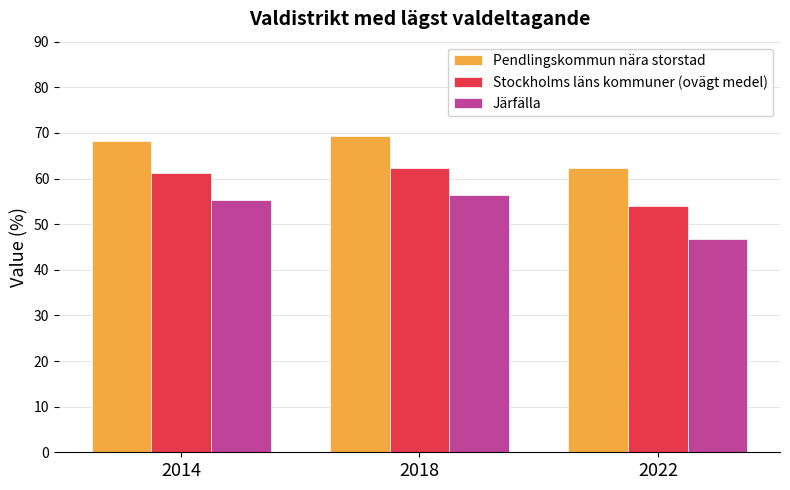

Reading right to left, what are all the values shown in this chart?

Pendlingskommun nära storstad: 2022=62.3	2018=69.4	2014=68.1
Stockholms läns kommuner (ovägt medel): 2022=54.1	2018=62.4	2014=61.1
Järfälla: 2022=46.8	2018=56.4	2014=55.2